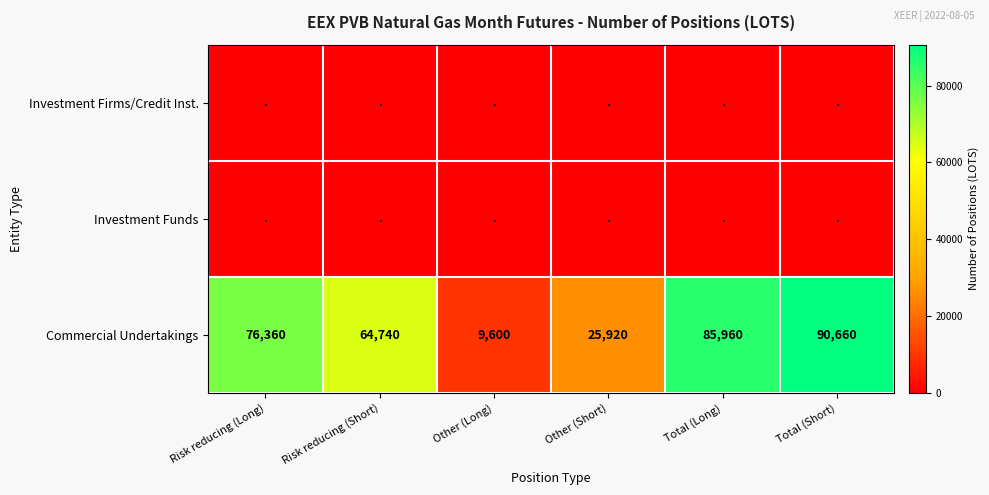

At which category is the sum across all series the highest?

Total (Short)